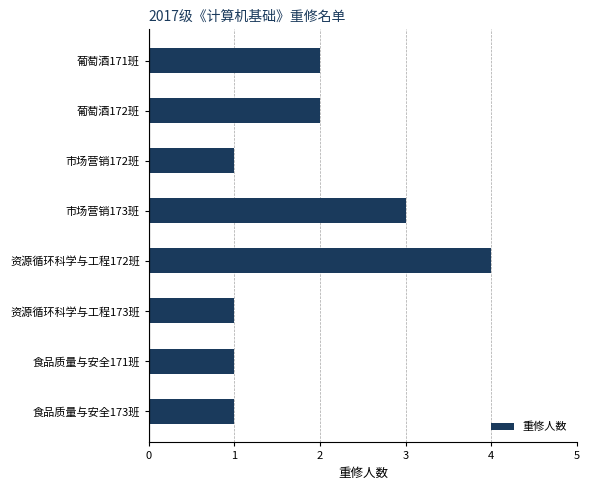

What is the sum of all values?

15